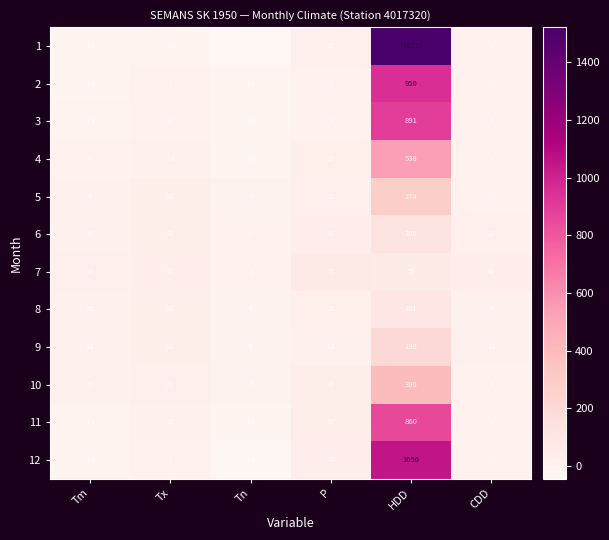

At which category is the sum across all series the highest?

HDD